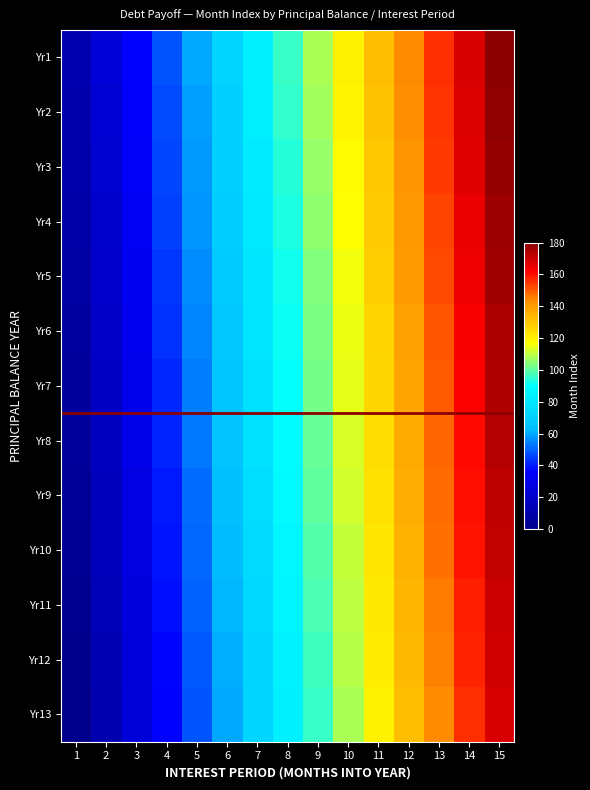

Count the number of categories in the chart.

15